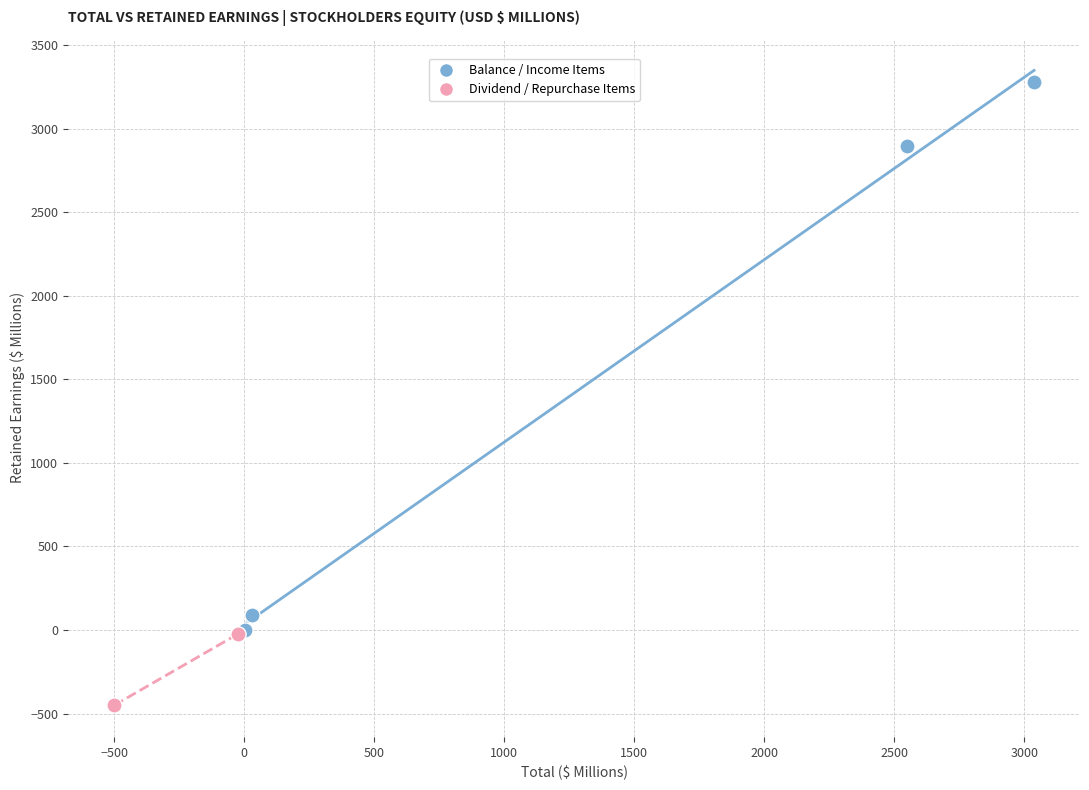

Which series has the largest Y range (max minus min)?

Balance / Income Items